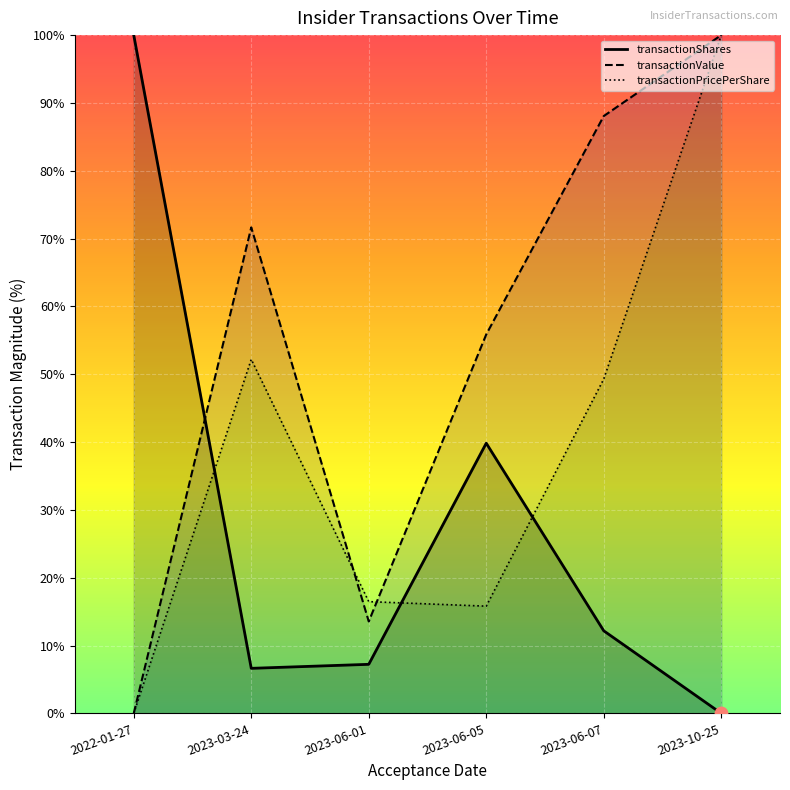

Which series has the largest total across all categories?

transactionValue